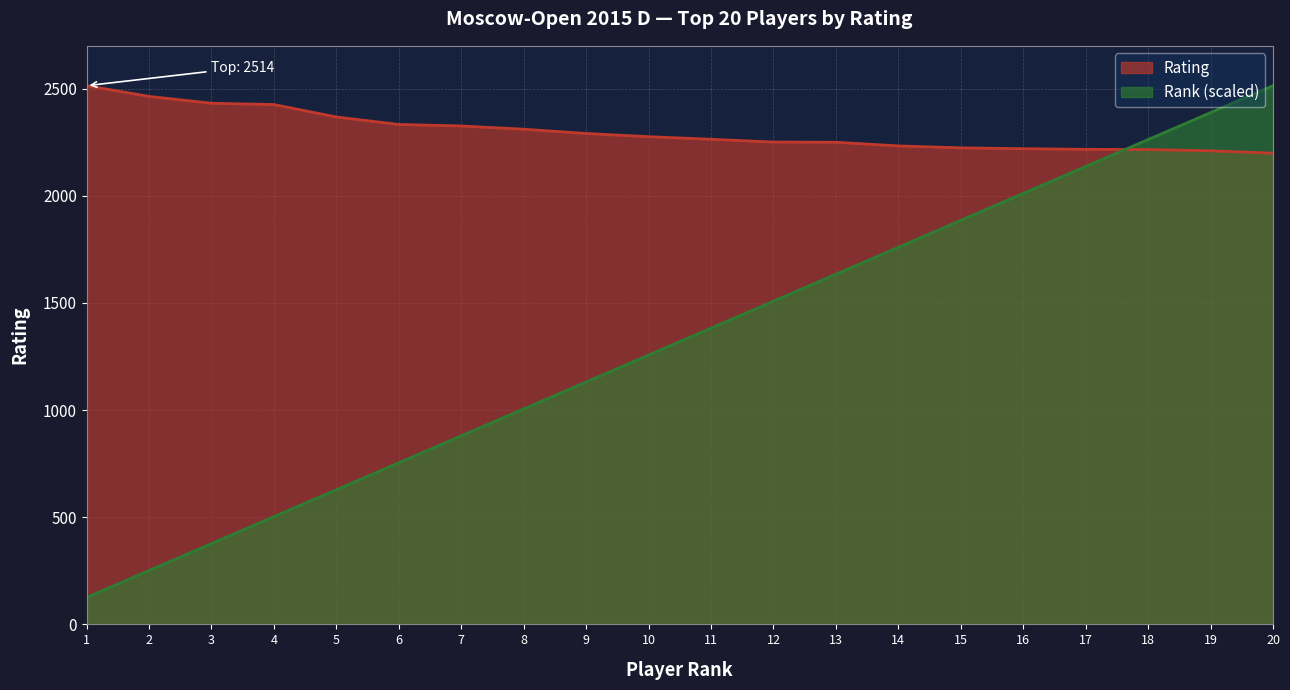

What is the sum of the Rating values at 3 and 11?

4696.0